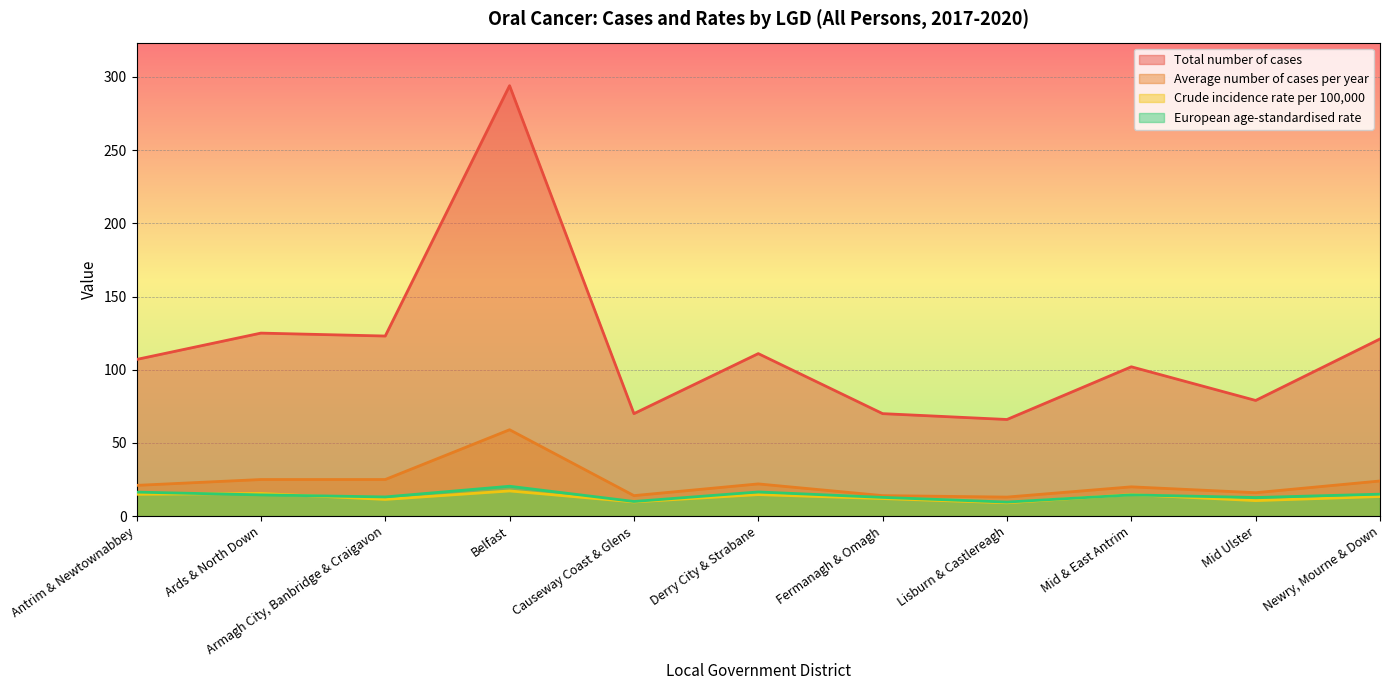

How many lines are shown in the chart?

4